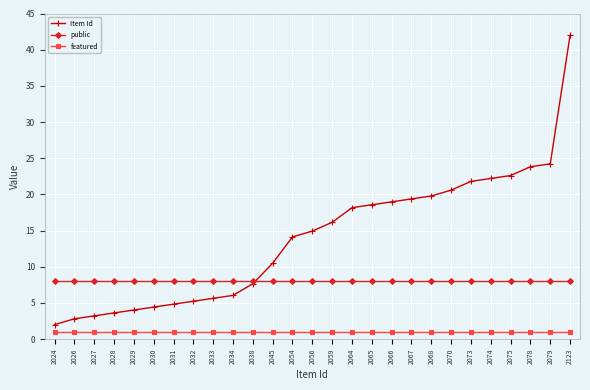

Rank the series by their average value, from lowest to highest.

featured, public, Item Id